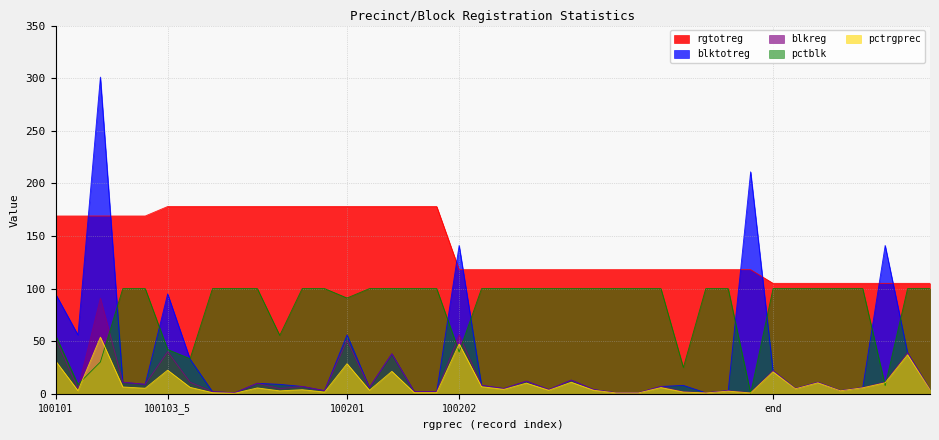

Is it true that rgtotreg equals 178.0 at 100103_12?

True